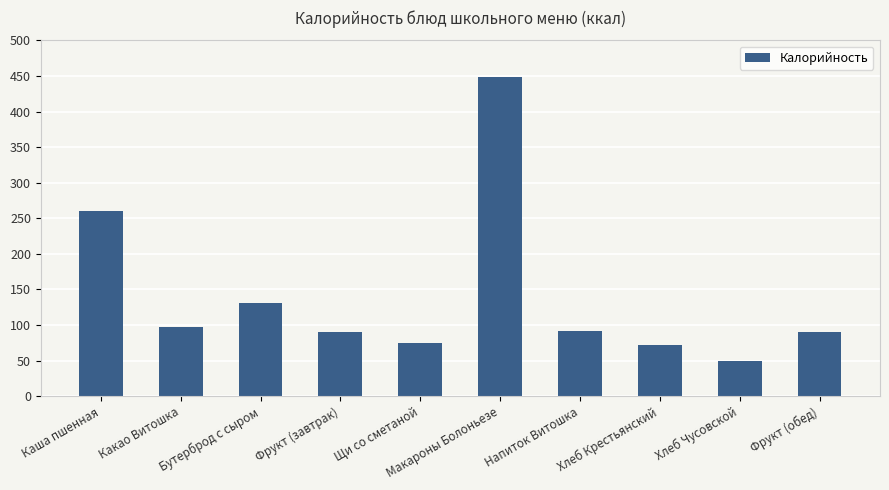

What is the label of the 10th bar from the right?

Каша пшенная